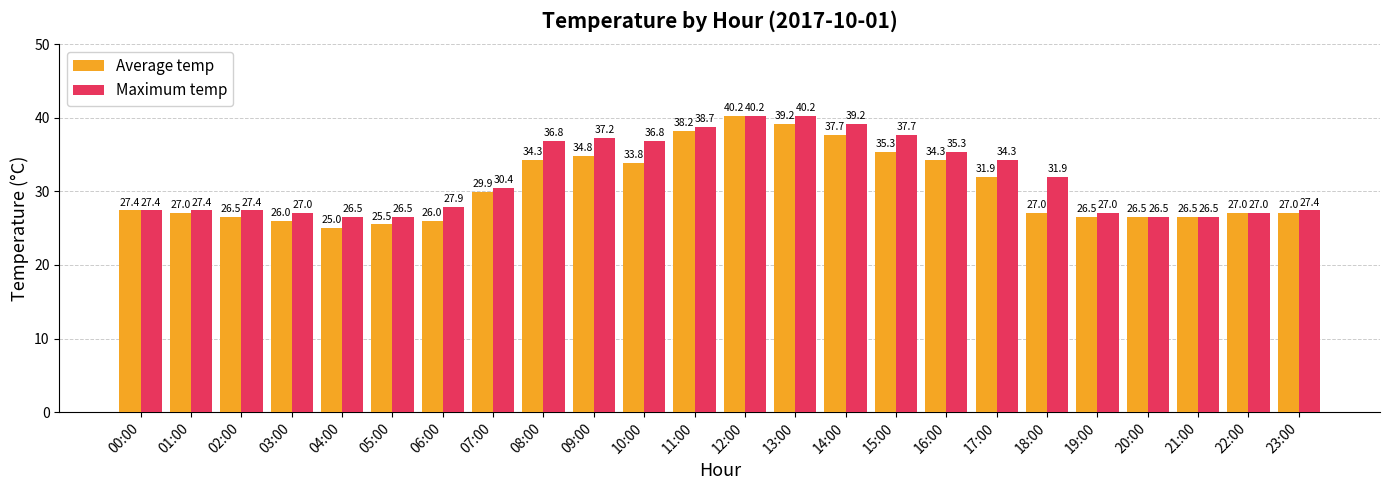

What is the label of the 8th bar from the right?

16:00